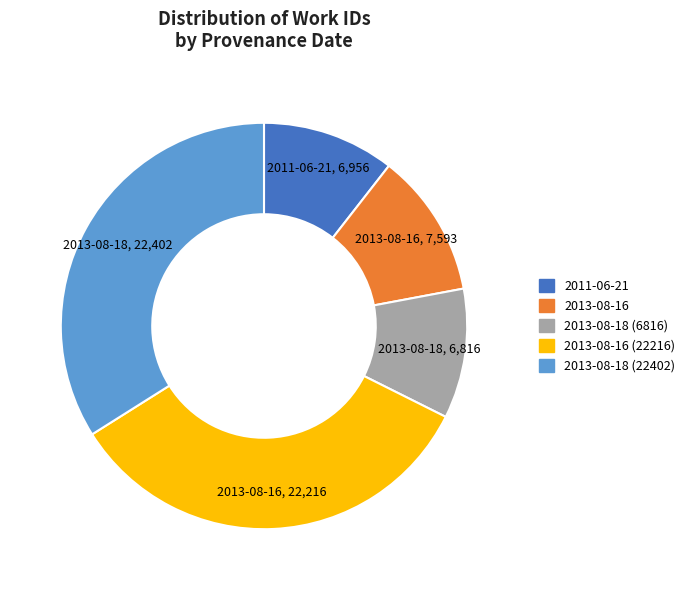

Is there any slice that represents more than half of the pie?

No